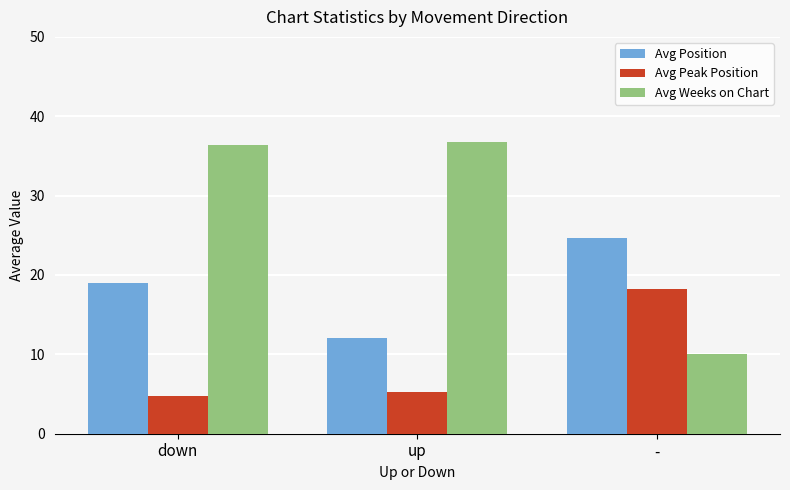

List the series in order of their peak value, highest first.

Avg Weeks on Chart, Avg Position, Avg Peak Position